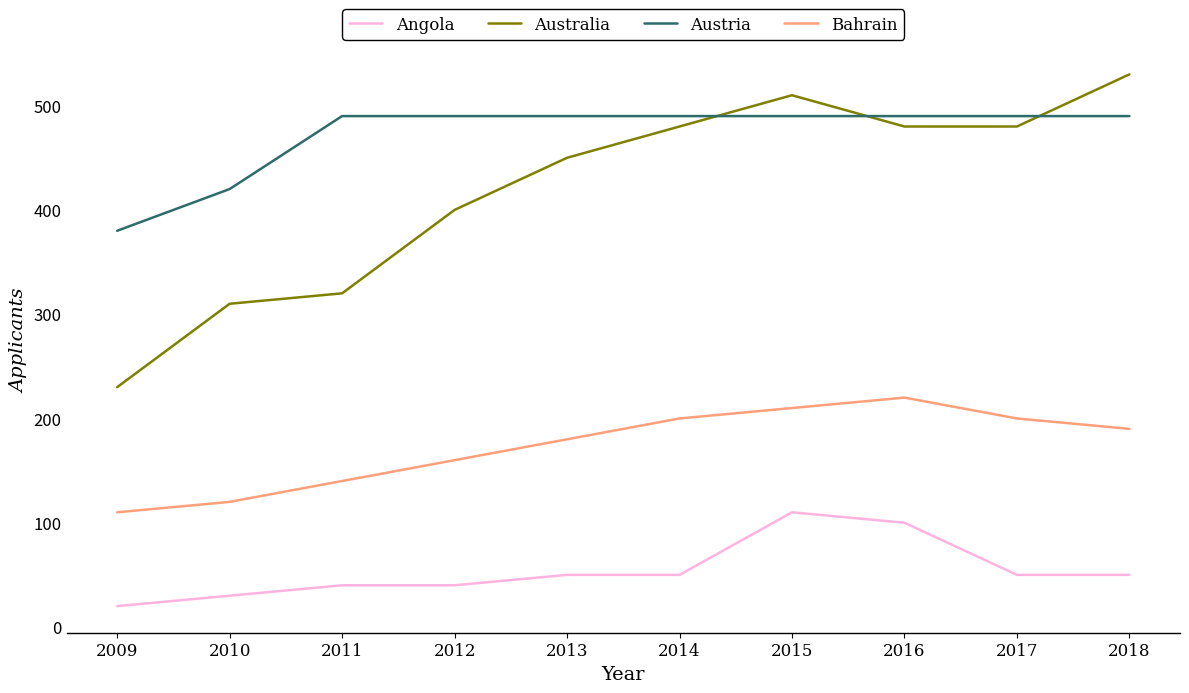

How many values in the Bahrain series are below 190?

5